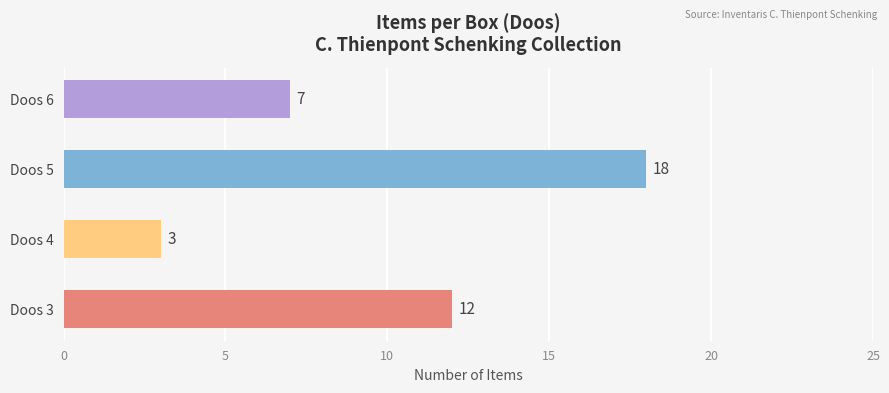

What value does the data have at Doos 3, to the nearest 10?

10